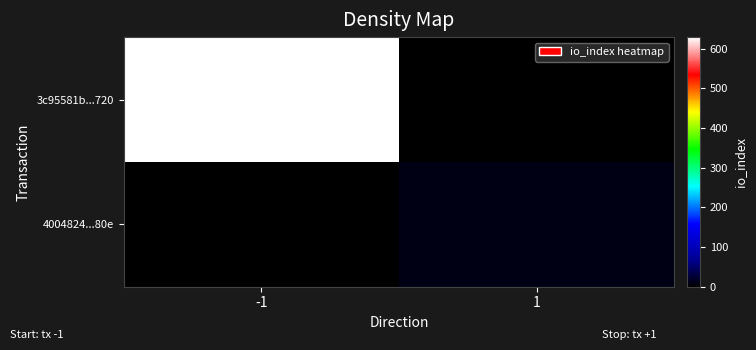

Which has a higher value, 1 or -1?

-1